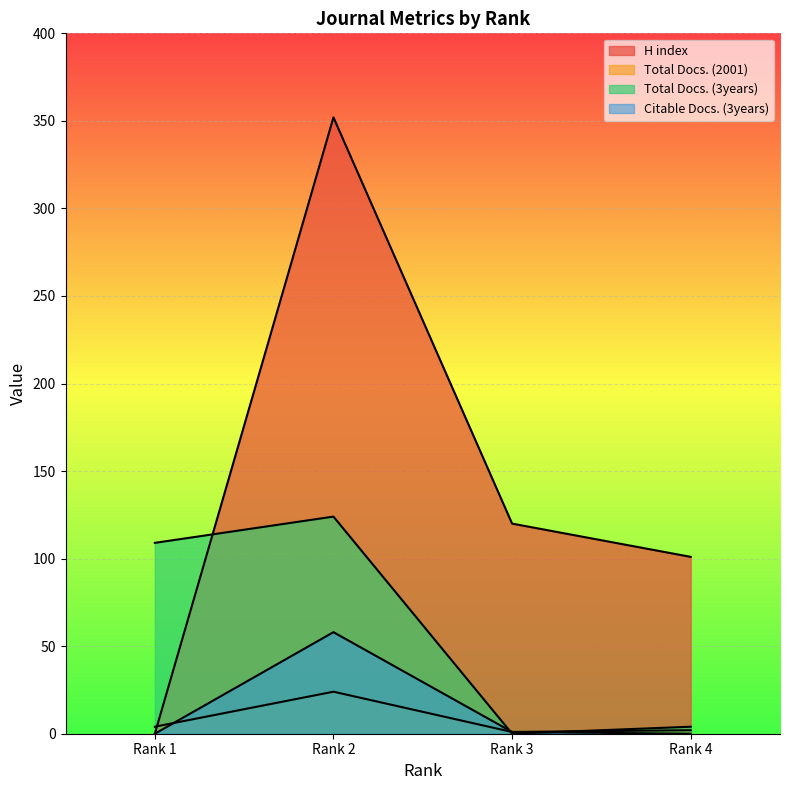

Which category has the lowest value in the Total Docs. (3years) series?

Rank 3